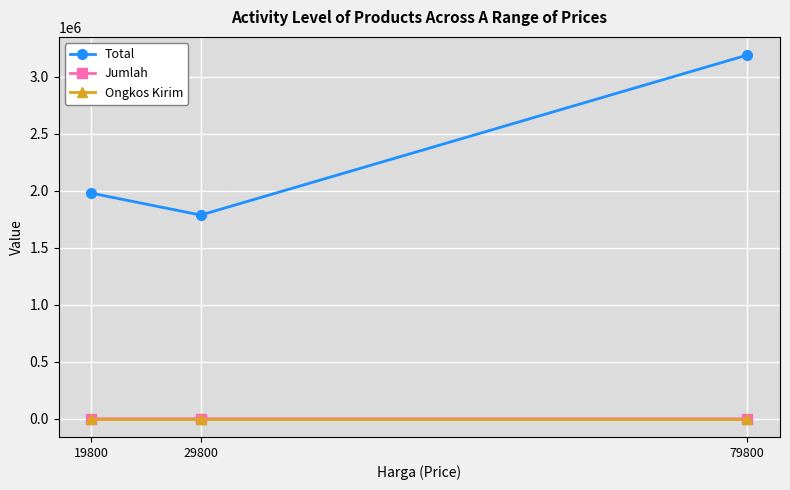

What is the value of the Total point at the 3rd from the left?

3192000